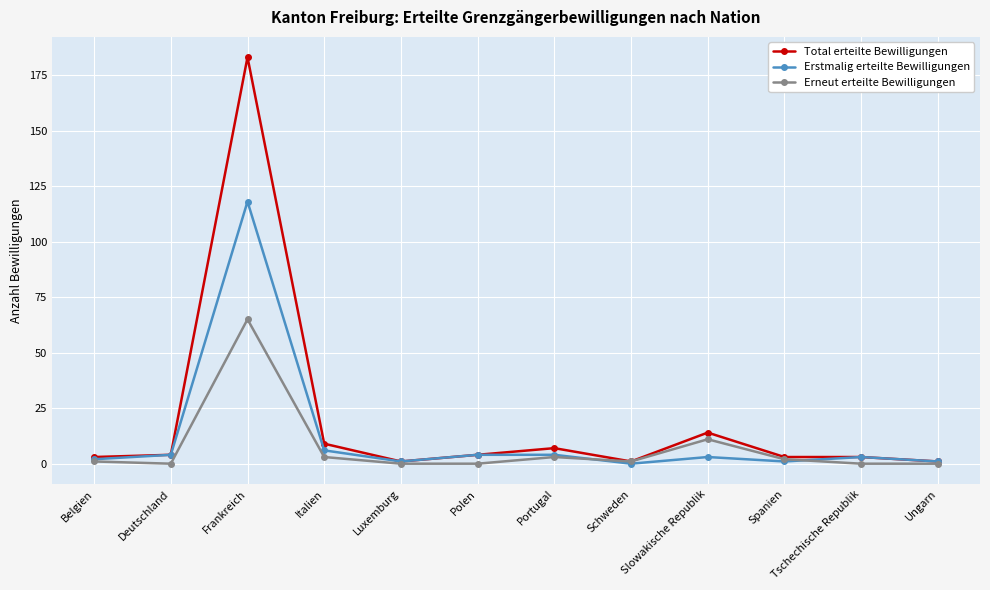

What is the maximum value for Total erteilte Bewilligungen?

183